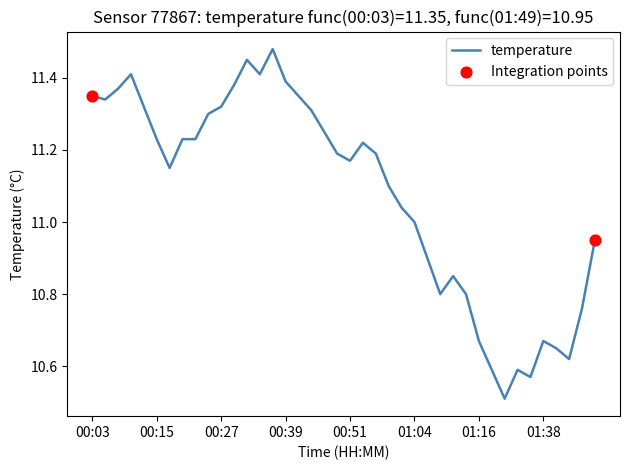

What is the minimum value shown in the chart?

10.5